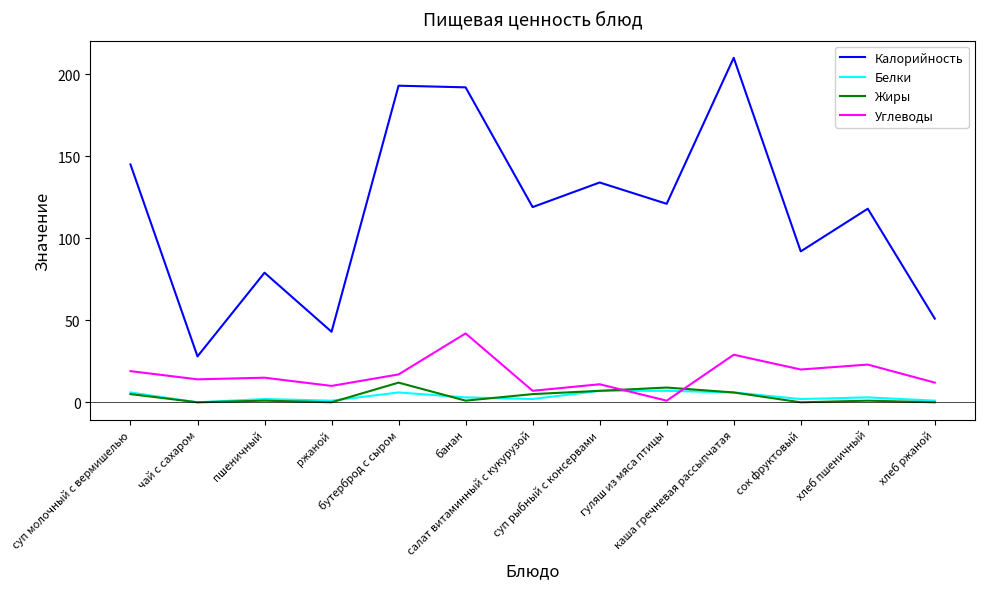

Which series has the largest total across all categories?

Калорийность